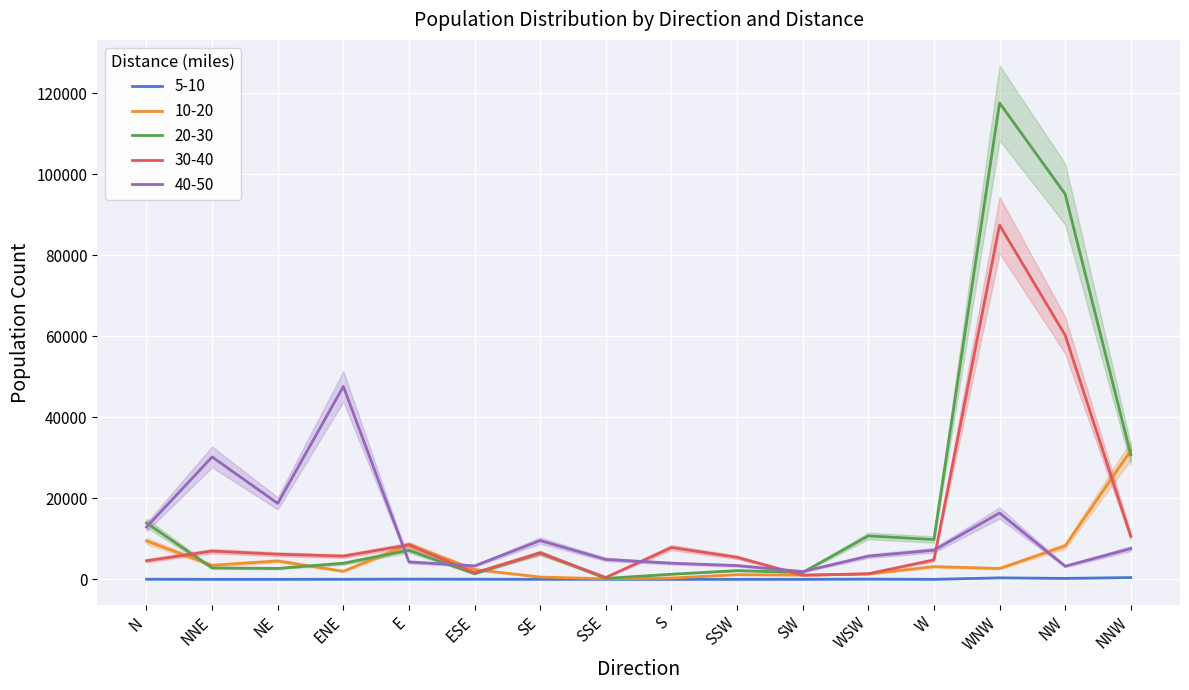

Reading right to left, extract all data points from this chart.

5-10: 433.7	227.5	362.6	0.9	52.8	3.9	0.0	0.0	4.6	9.9	26.3	56.5	16.7	0.0	0.0	30.6
10-20: 31800.5	8249.8	2671.5	3141.3	1322.0	1041.9	1150.3	322.9	125.8	561.2	2417.9	8596.0	1981.3	4535.6	3471.2	9478.6
20-30: 30775.9	95163.7	117654.5	9824.6	10728.3	1700.2	2151.4	1258.8	223.0	6506.3	1365.6	7162.2	3961.7	2696.0	2809.7	13930.2
30-40: 10626.3	60299.4	87500.0	4791.3	1371.1	1010.4	5437.8	7853.0	456.4	6519.2	1614.7	8499.9	5726.3	6199.1	6964.6	4587.4
40-50: 7594.1	3232.9	16374.9	7187.4	5726.9	1912.8	3392.0	3980.6	4913.9	9575.4	3320.0	4285.1	47629.0	18757.4	30220.7	12916.0